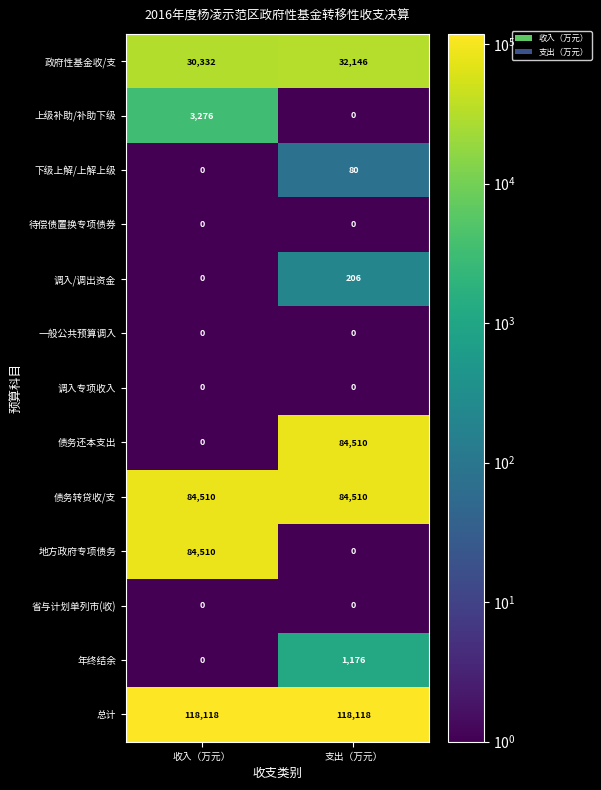

What is the difference between the highest and lowest values at 收入（万元）?

118118